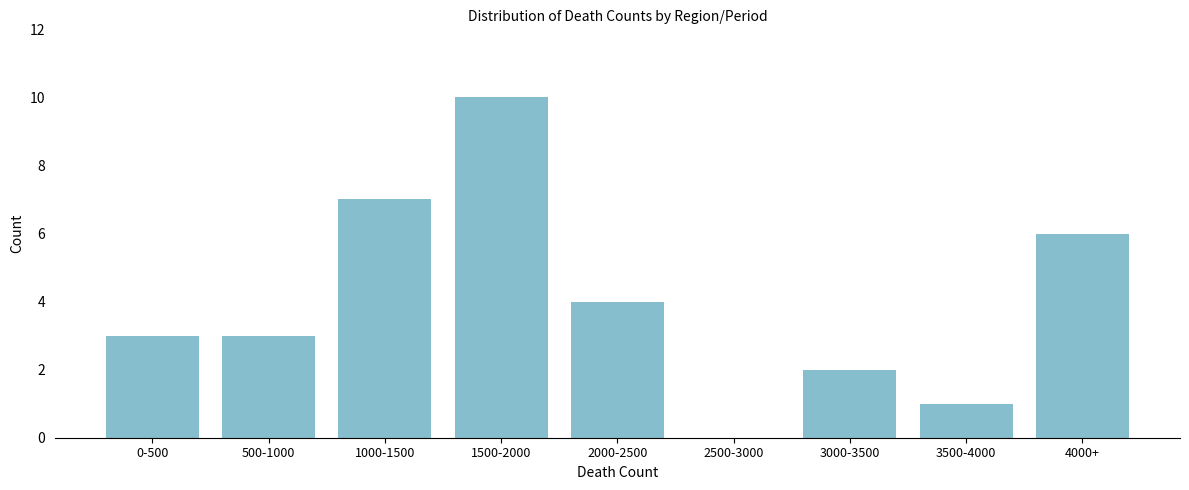

Reading left to right, transcribe all the data shown in this chart.

0-500=3	500-1000=3	1000-1500=7	1500-2000=10	2000-2500=4	2500-3000=0	3000-3500=2	3500-4000=1	4000+=6